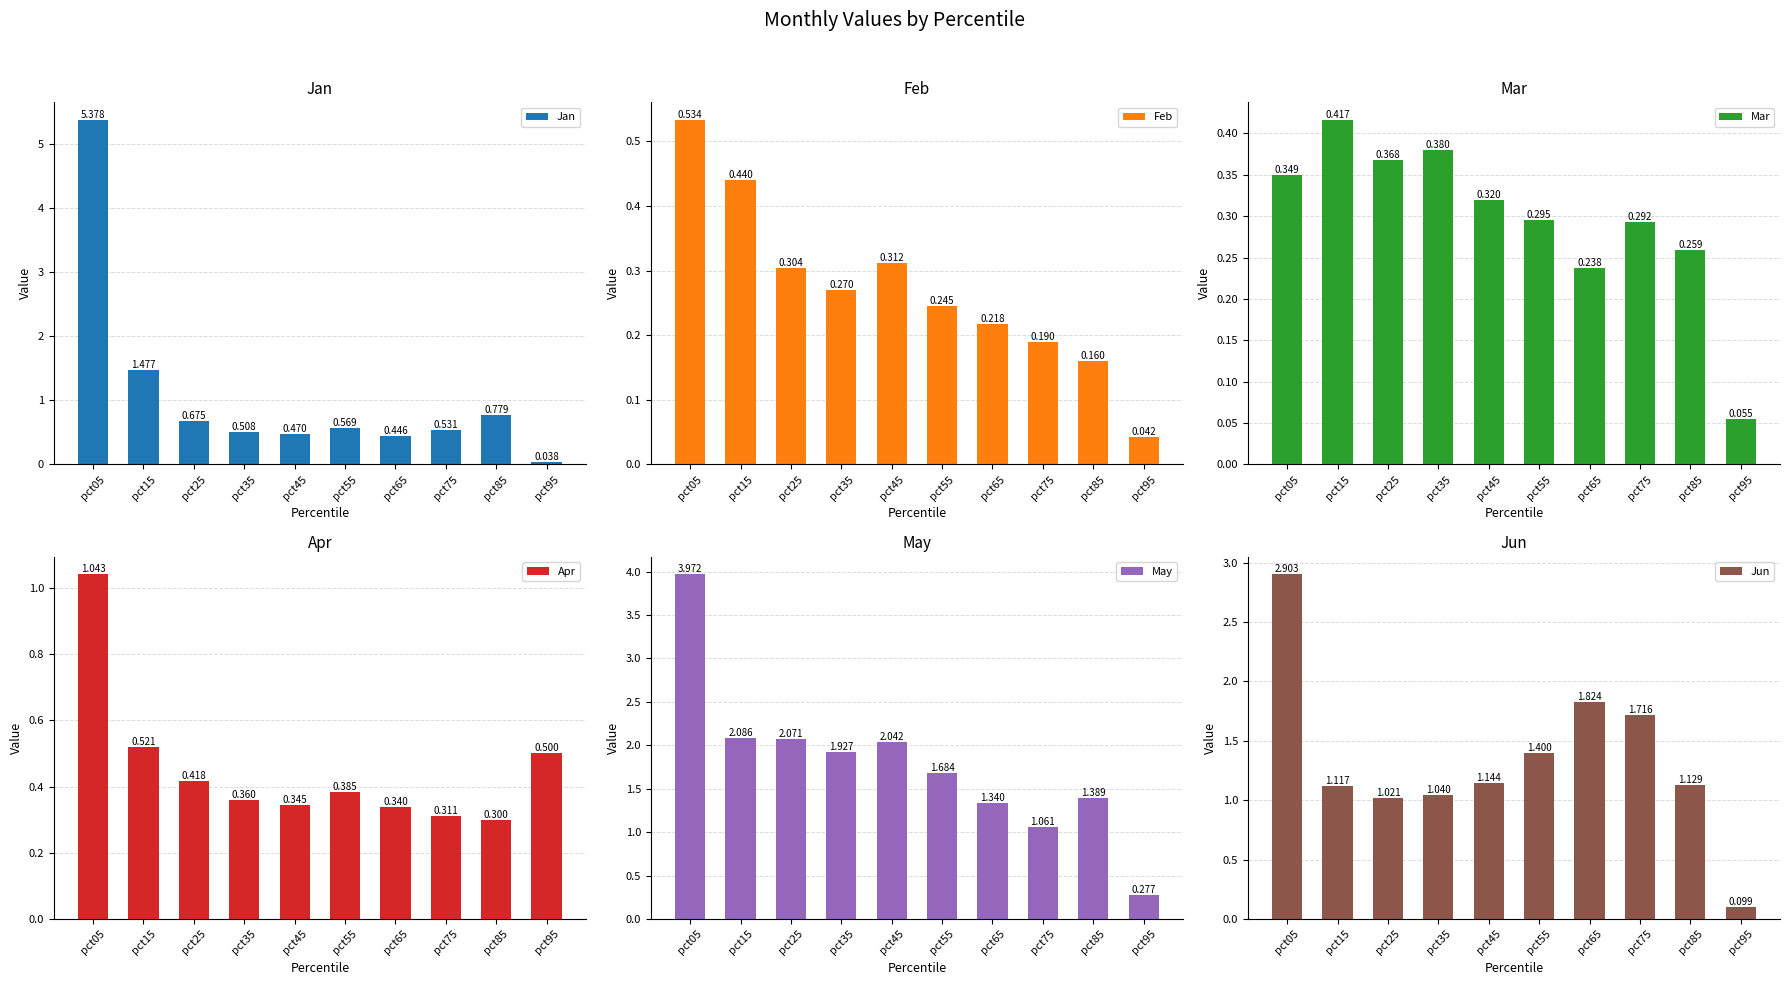

What is the difference between the Jun values at pct65 and pct45?

0.7